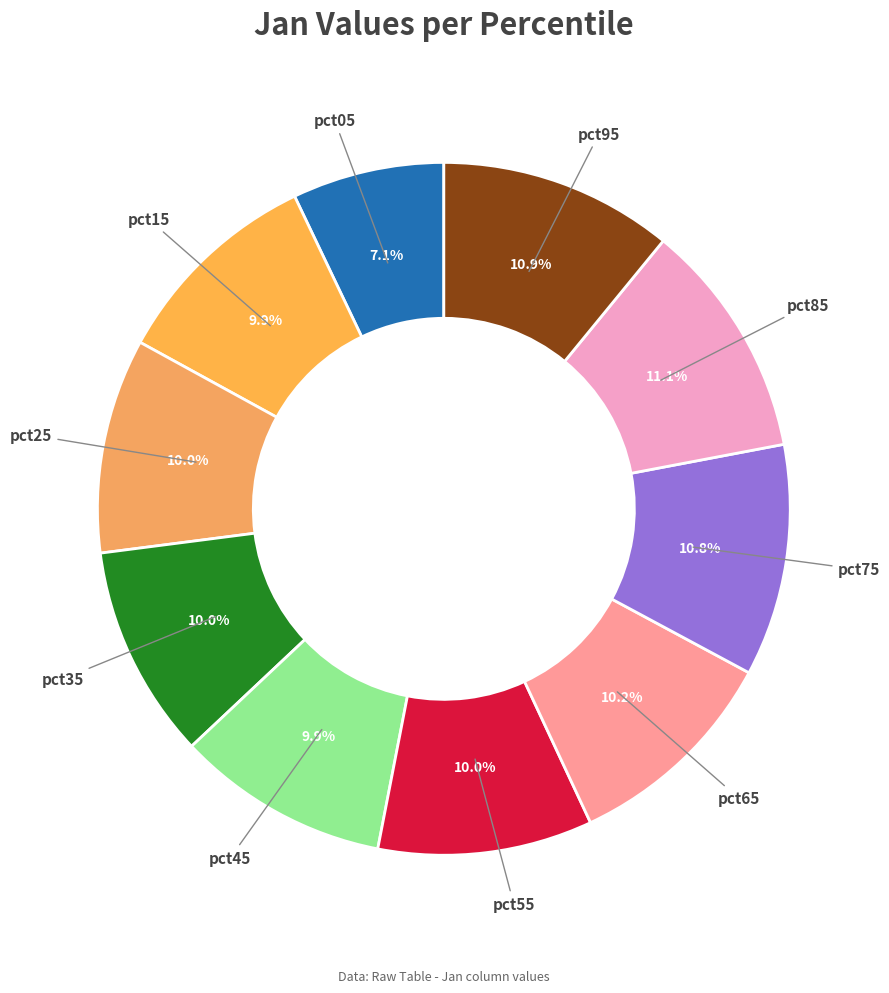

Which category has the biggest portion of the pie?

pct85